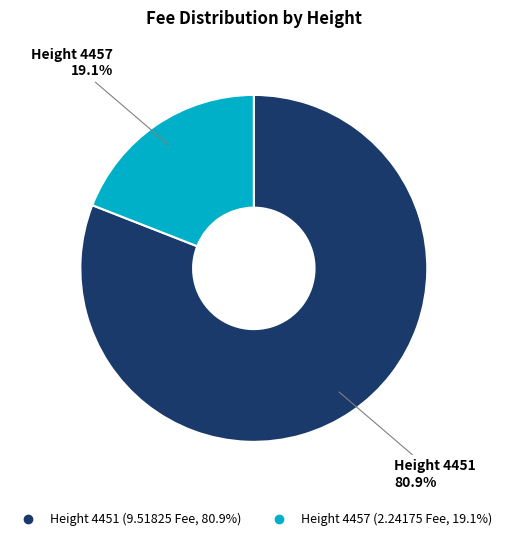

Is there a majority slice in this chart?

Yes